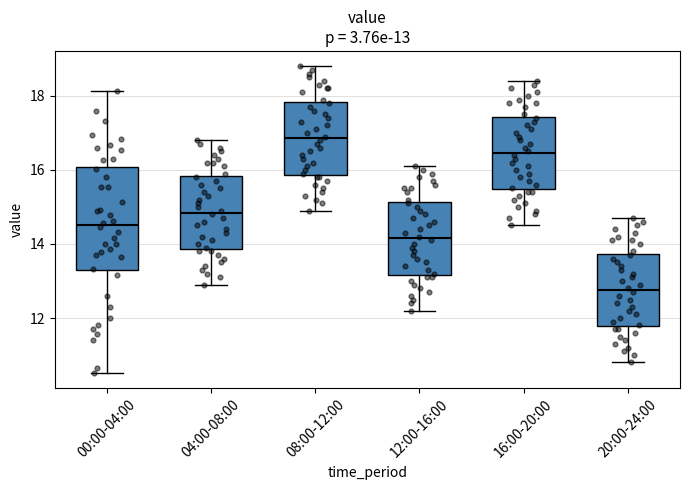

Comparing the boxes themselves (not the whiskers), which one is the tallest?

00:00-04:00